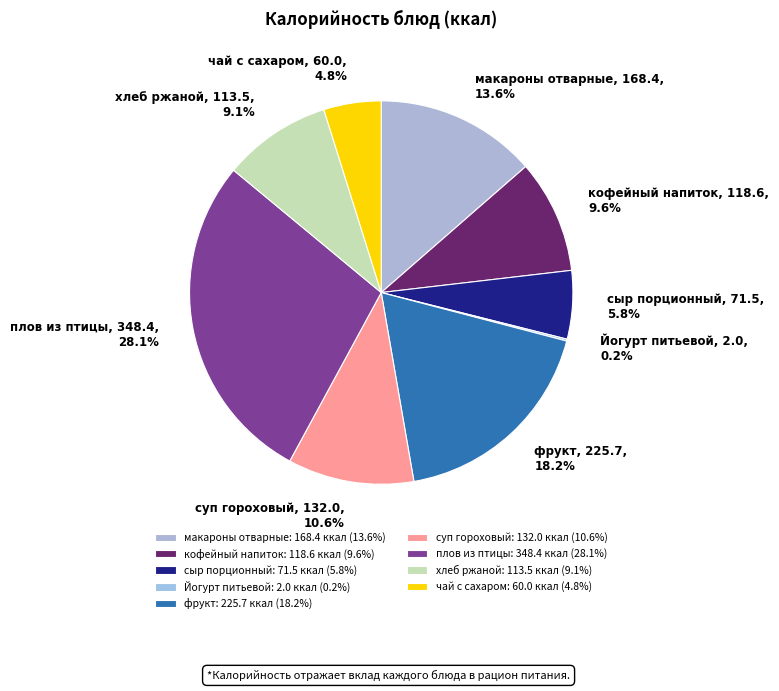

To the nearest percent, what is the average slice percentage?

11%